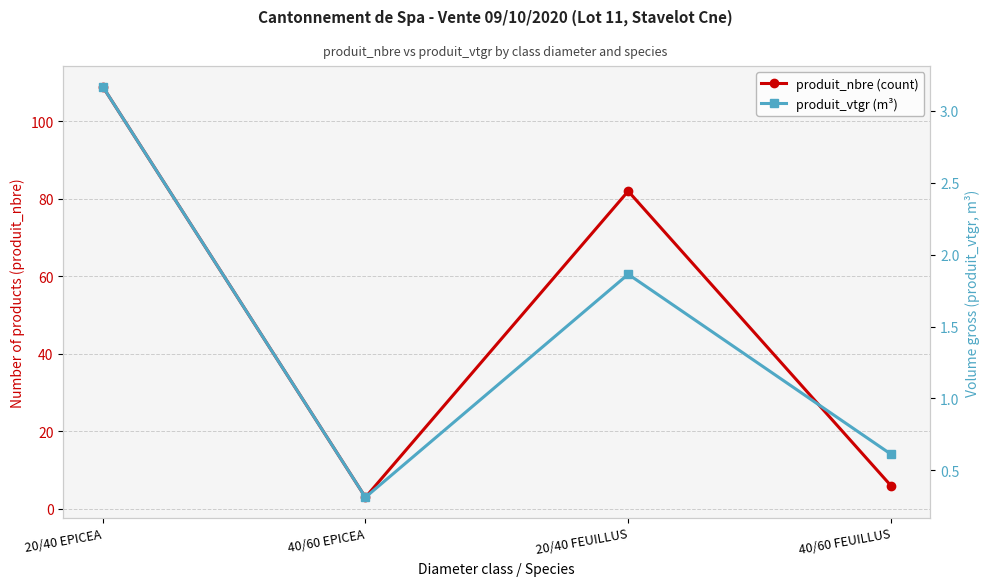

What are all the series names shown in the legend?

produit_nbre (count), produit_vtgr (m³)